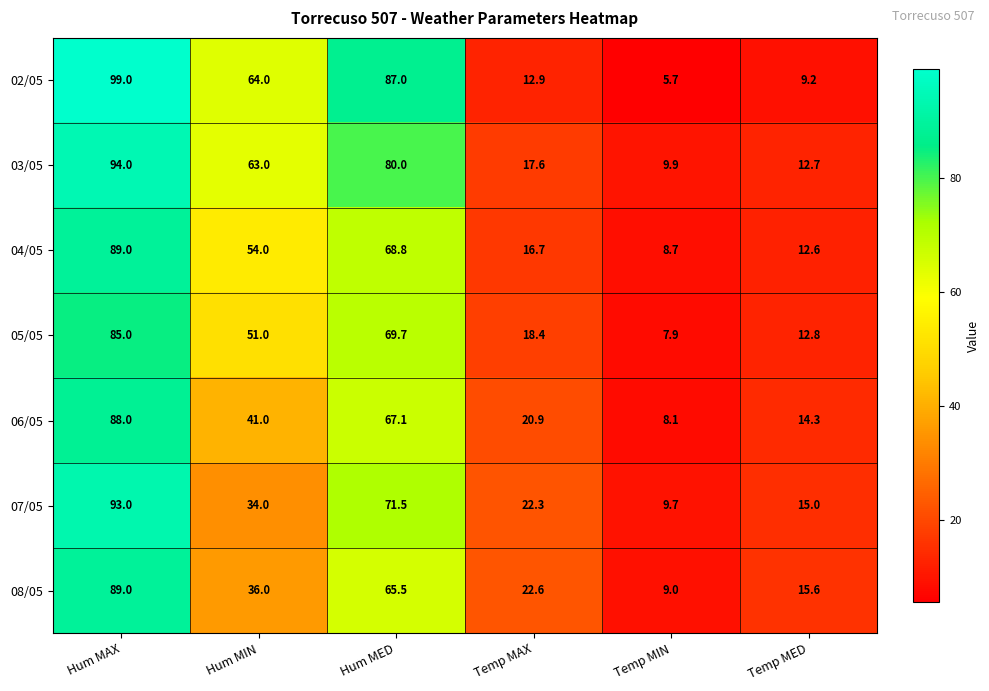

Where is 06/05 nearest to the value 48?

Hum MIN